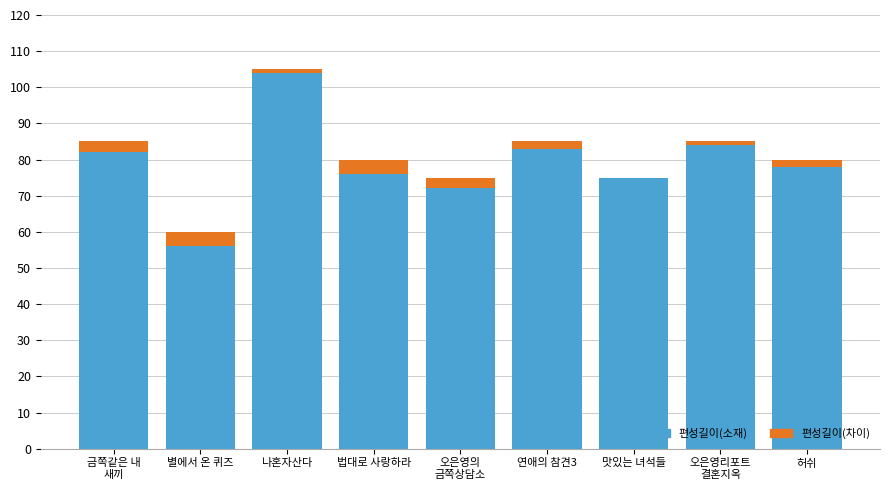

At which category is the sum across all series the highest?

나혼자산다